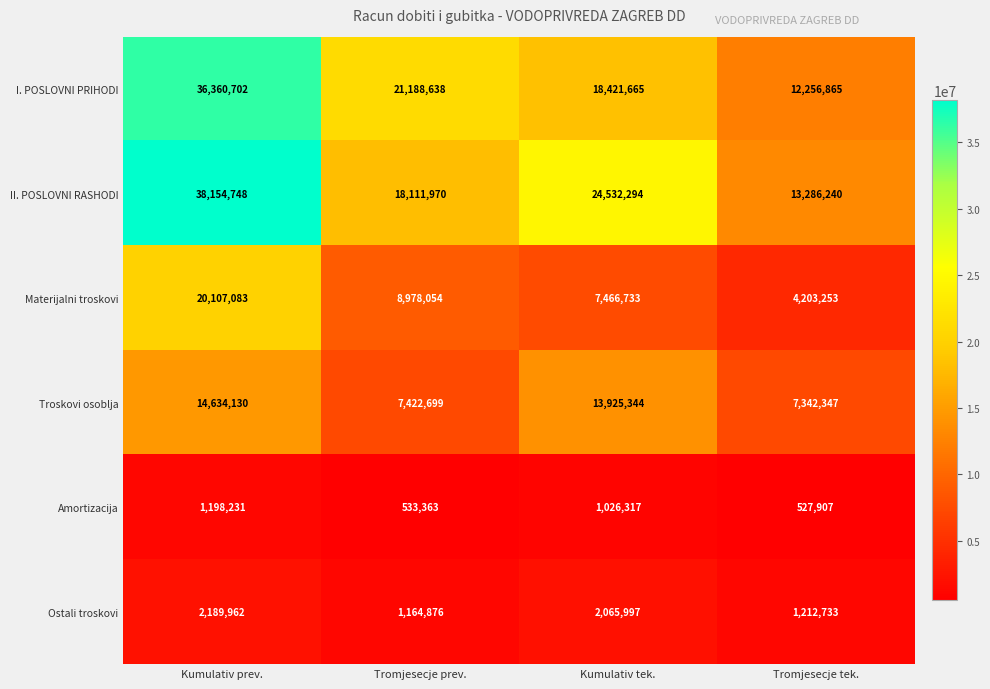

Which label corresponds to the largest value in the chart?

Kumulativ prev.